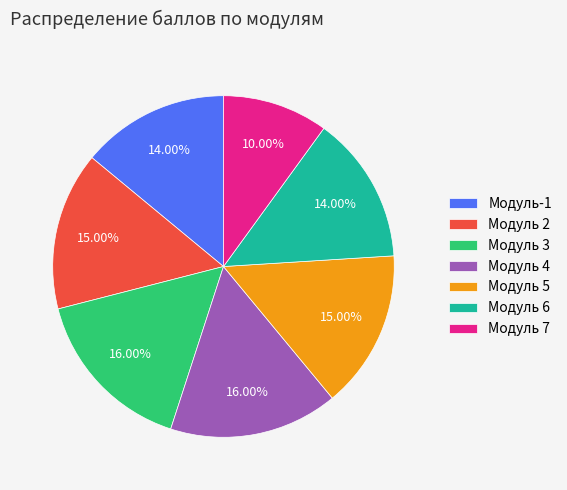

To the nearest percent, what percentage of the pie is Модуль 4?

16%